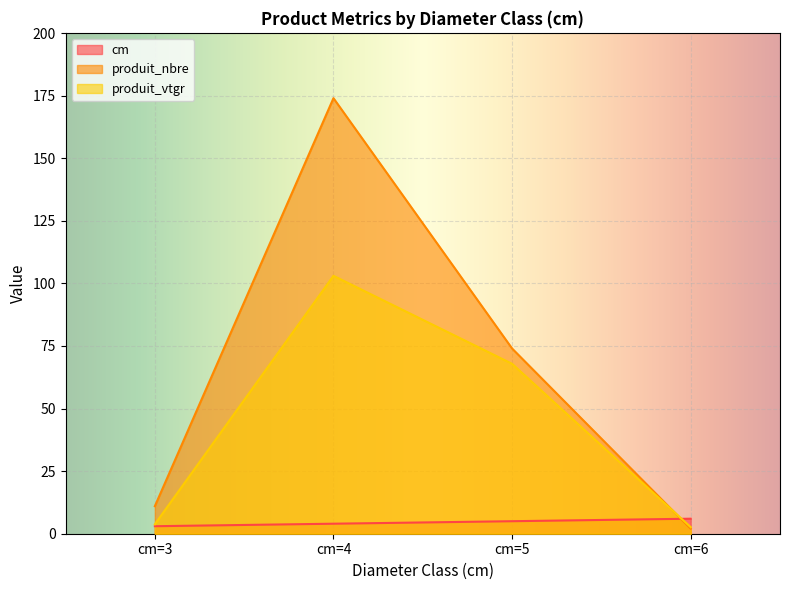

Does the chart display data point markers on the line(s)?

No